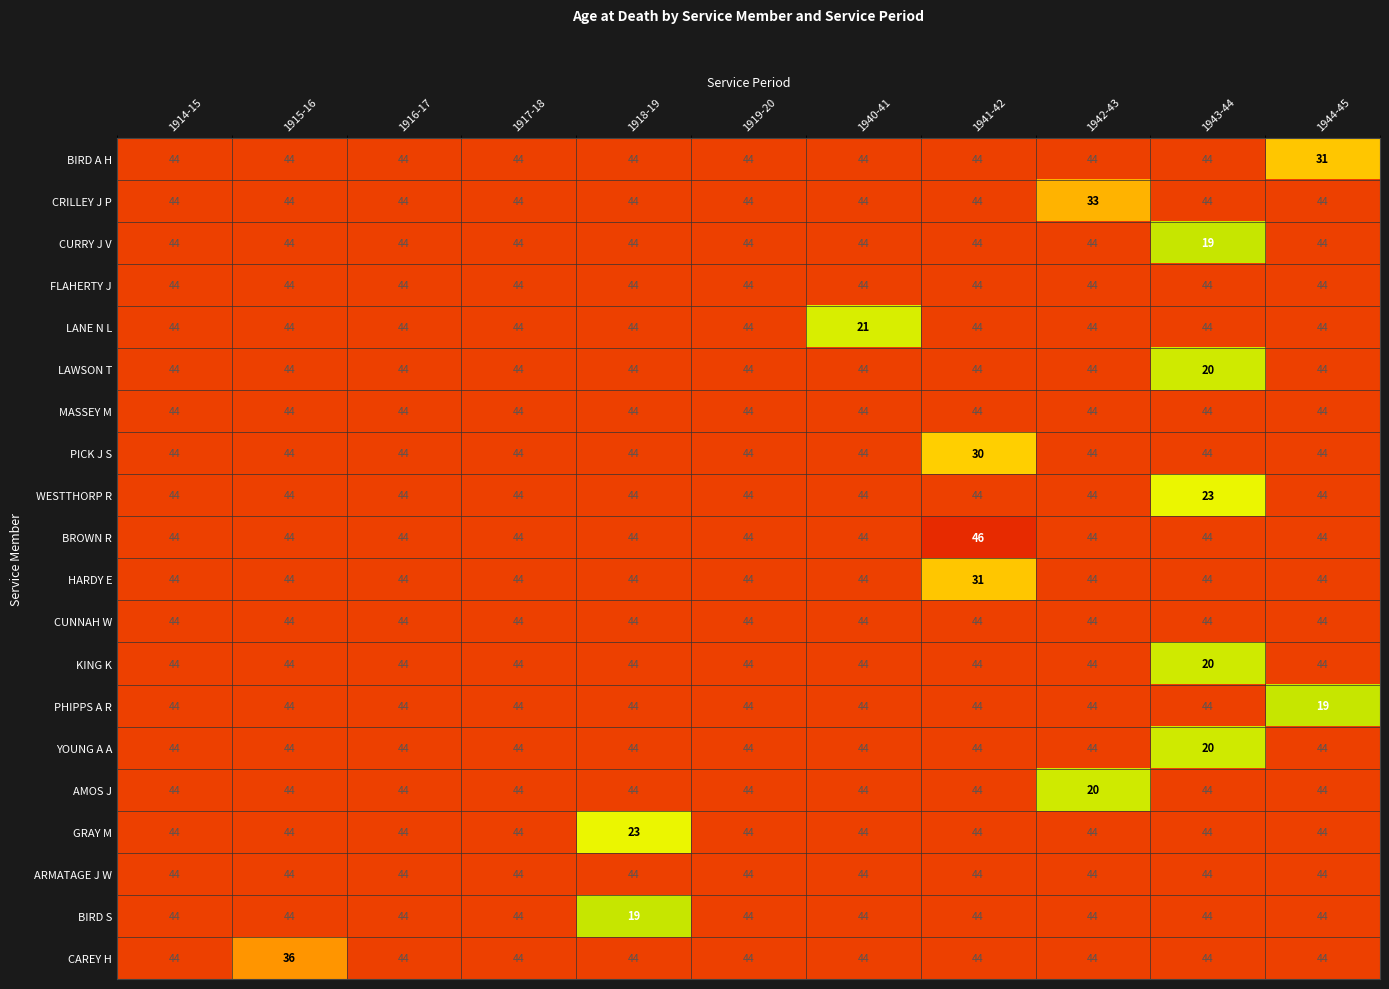

Read the BIRD A H value at 1916-17, to the nearest 10.

40